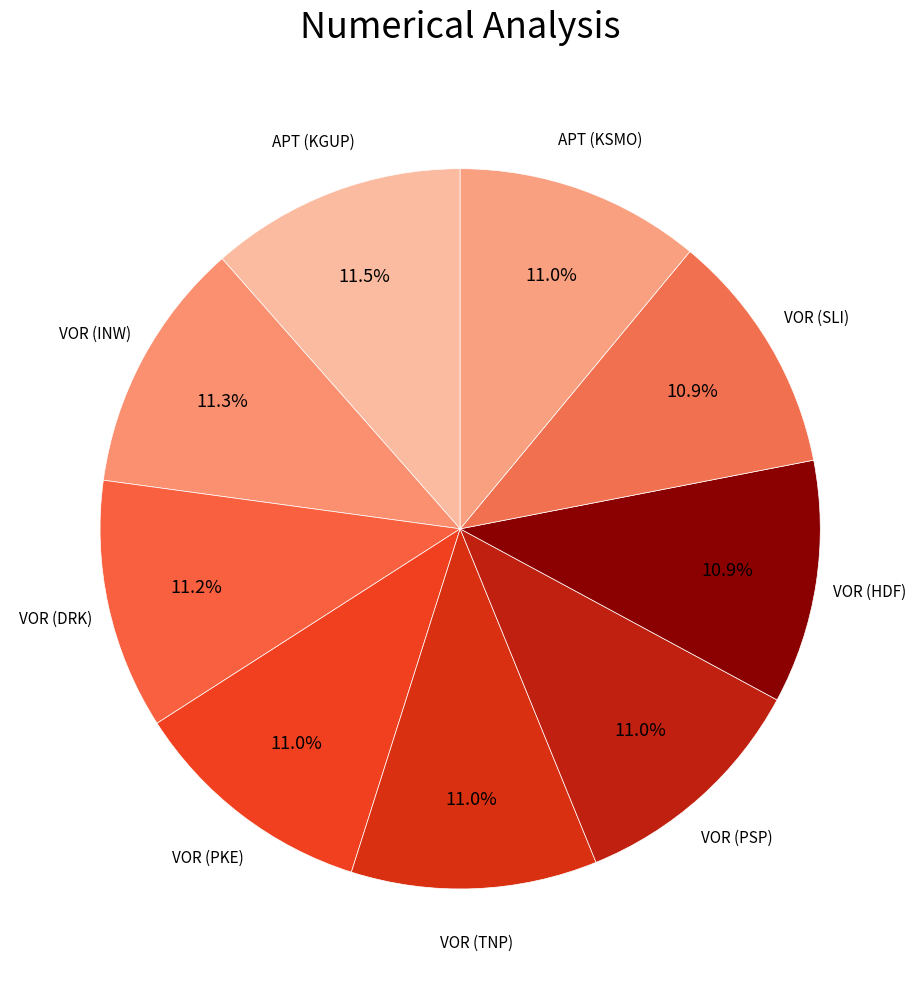

Rank the categories by value from highest to lowest.

APT (KGUP), VOR (INW), VOR (DRK), VOR (TNP), VOR (PKE), APT (KSMO), VOR (PSP), VOR (SLI), VOR (HDF)